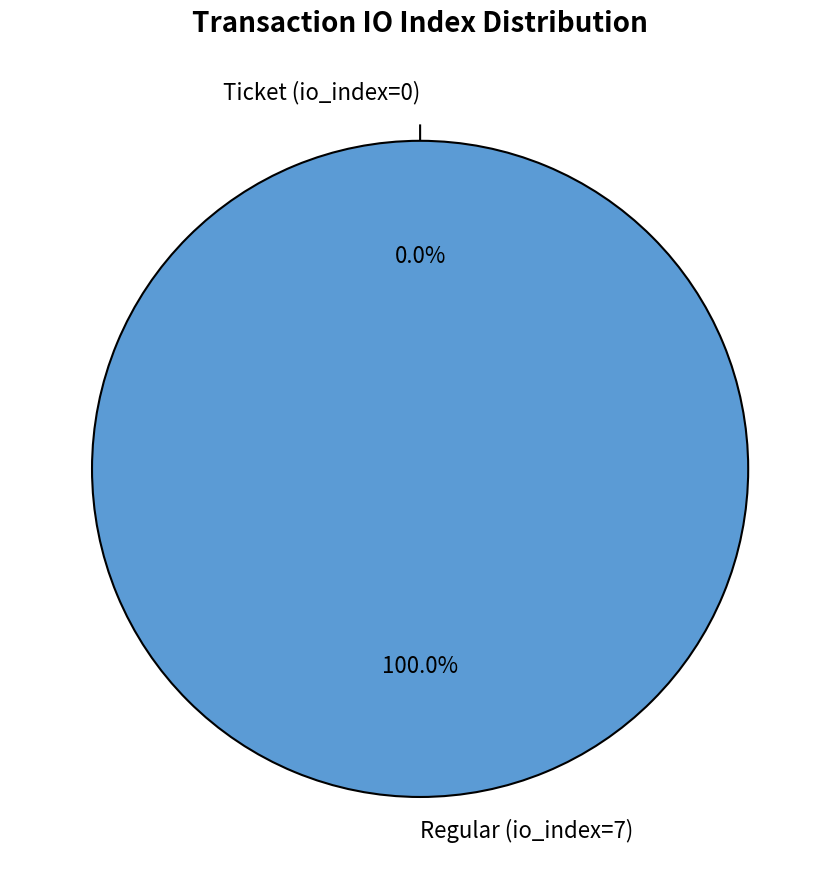

How many segments does this pie chart have?

2